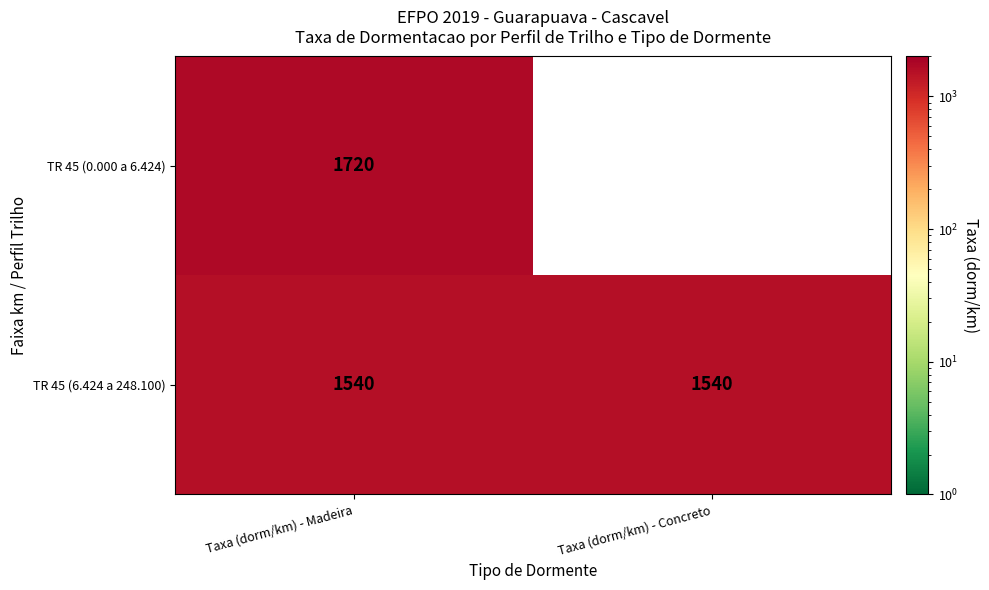

At Taxa (dorm/km) - Madeira, list the series in order from largest to smallest.

TR 45 (0.000 a 6.424), TR 45 (6.424 a 248.100)